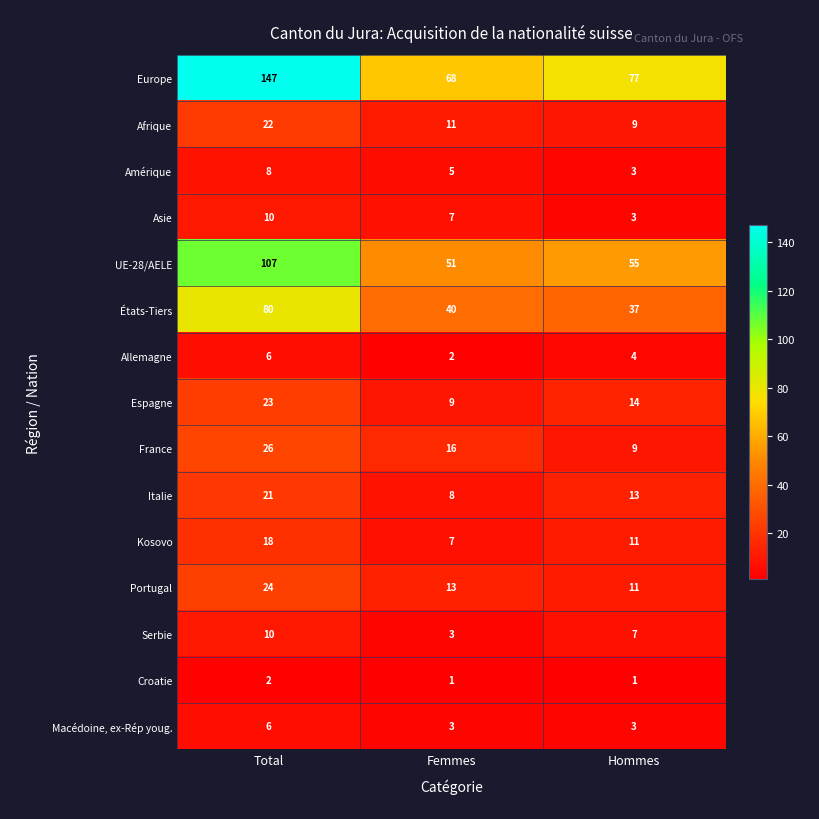

What is the approximate value of Kosovo at Total, to the nearest 10?

20